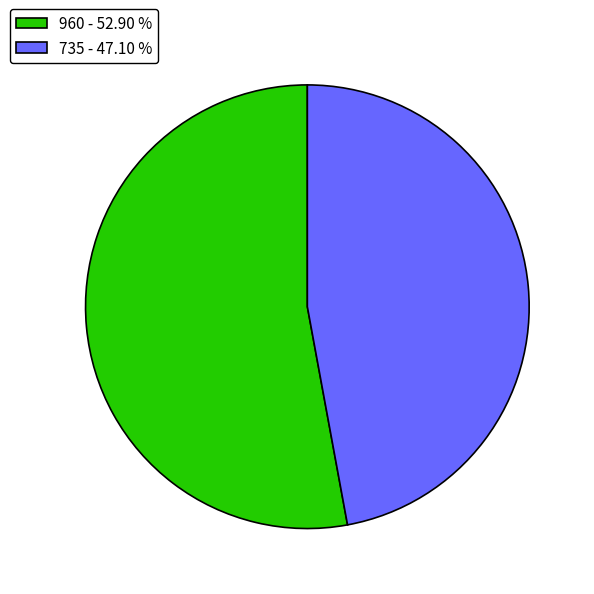

The 960 slice represents 53% of the pie. True or false?

True